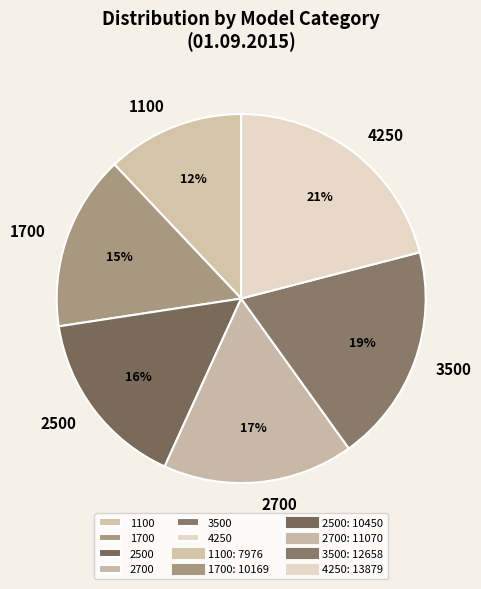

Which category has the smallest portion of the pie?

1100